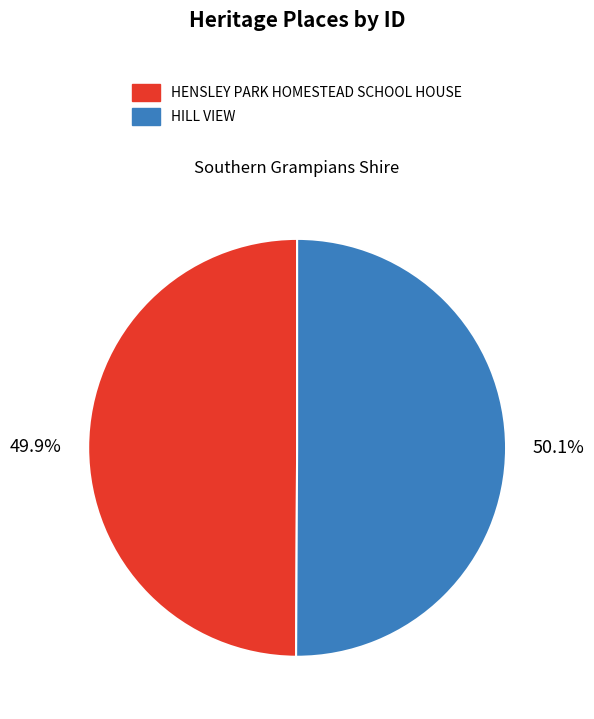

What is the ratio of the value at HILL VIEW to the value at HENSLEY PARK HOMESTEAD SCHOOL HOUSE?

1.0